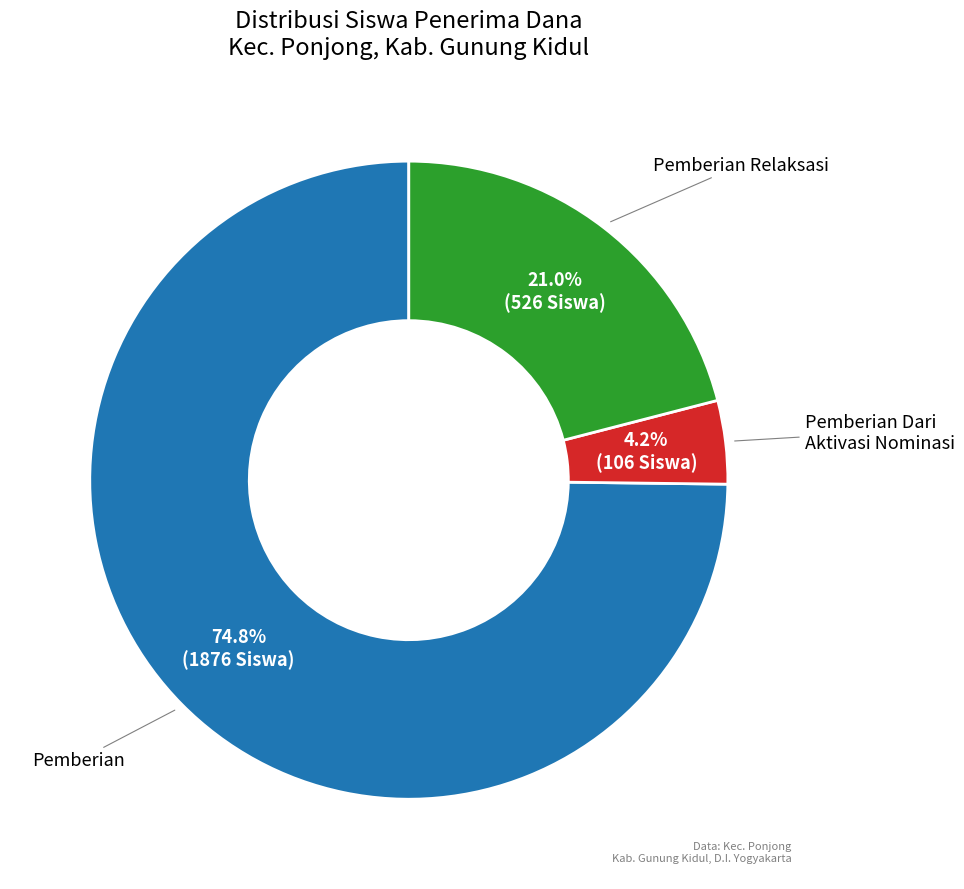

Is there a majority slice in this chart?

Yes